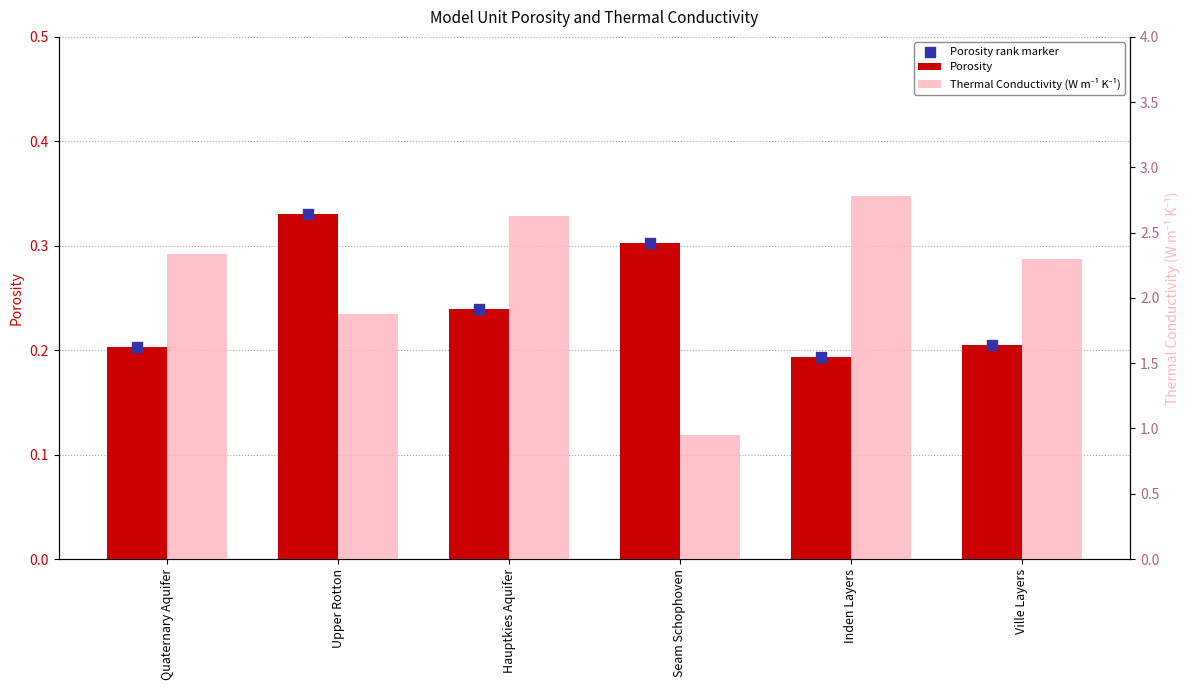

What is the total value across all series at Seam Schophoven?

1.6